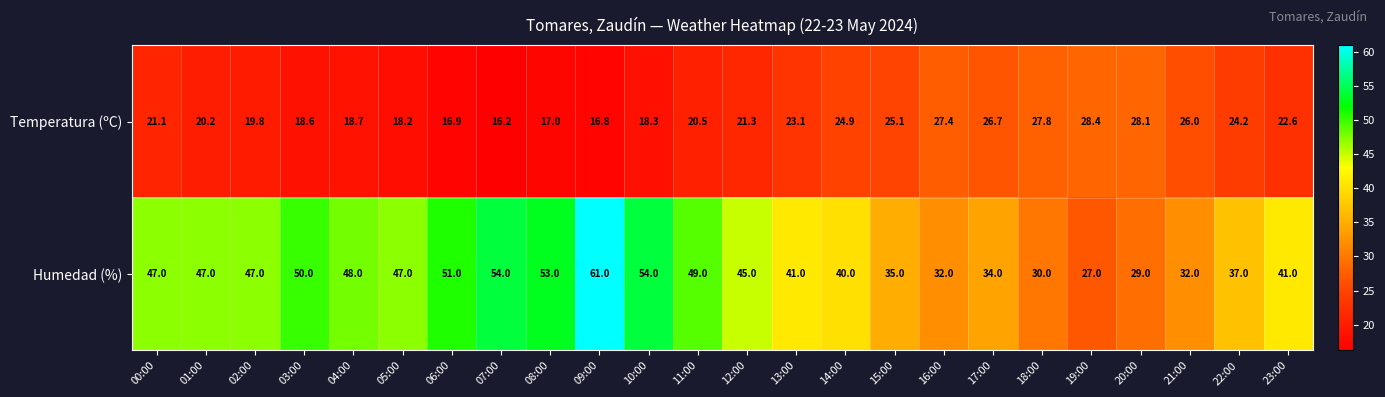

At which label does Temperatura (ºC) first exceed 21?

00:00